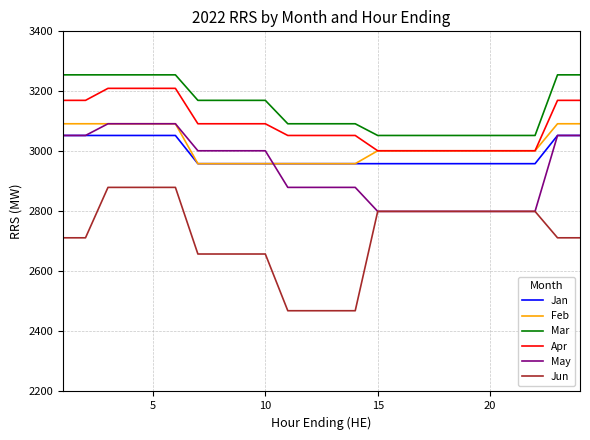

What is the difference between the second highest and second lowest values in the Jan series?

94